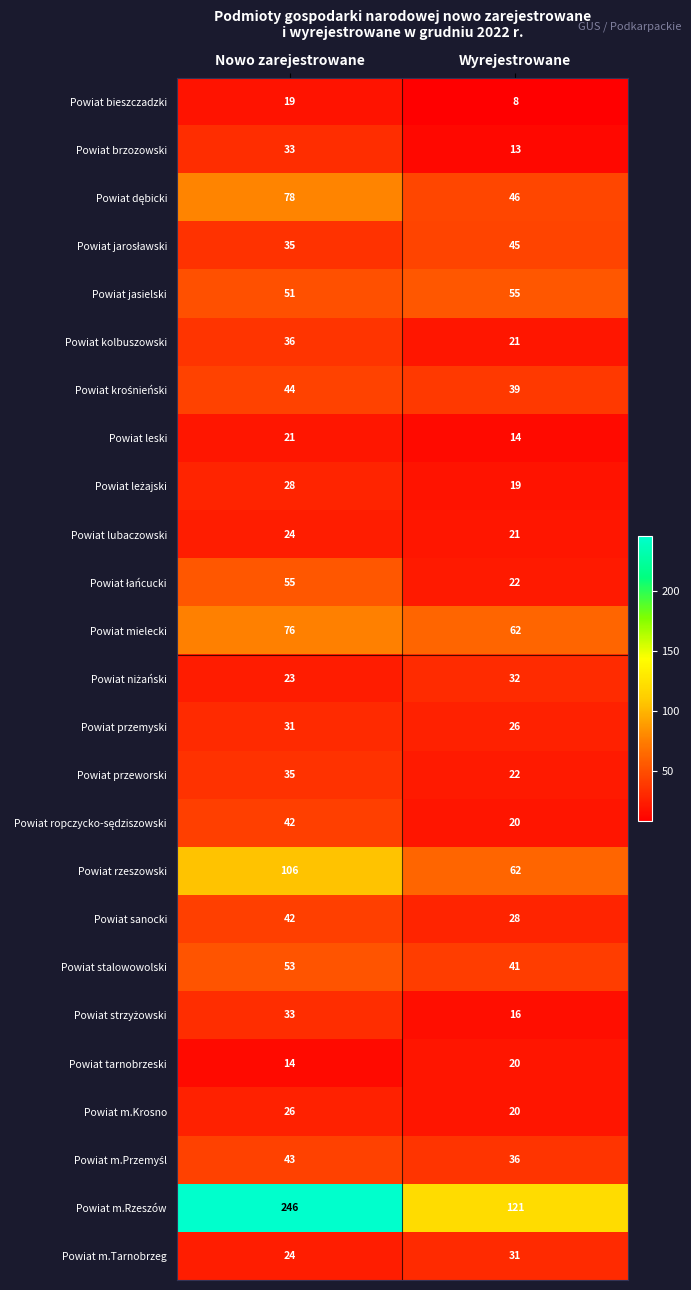

At which category does the chart reach its minimum across all series?

Wyrejestrowane